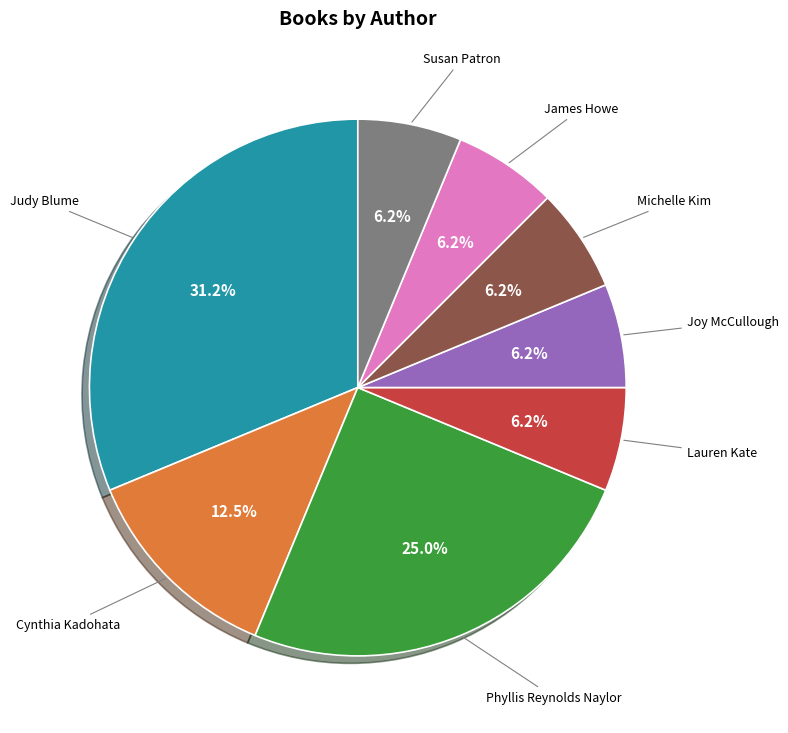

What is the ratio of the value at Phyllis Reynolds Naylor to the value at Michelle Kim?

4.0